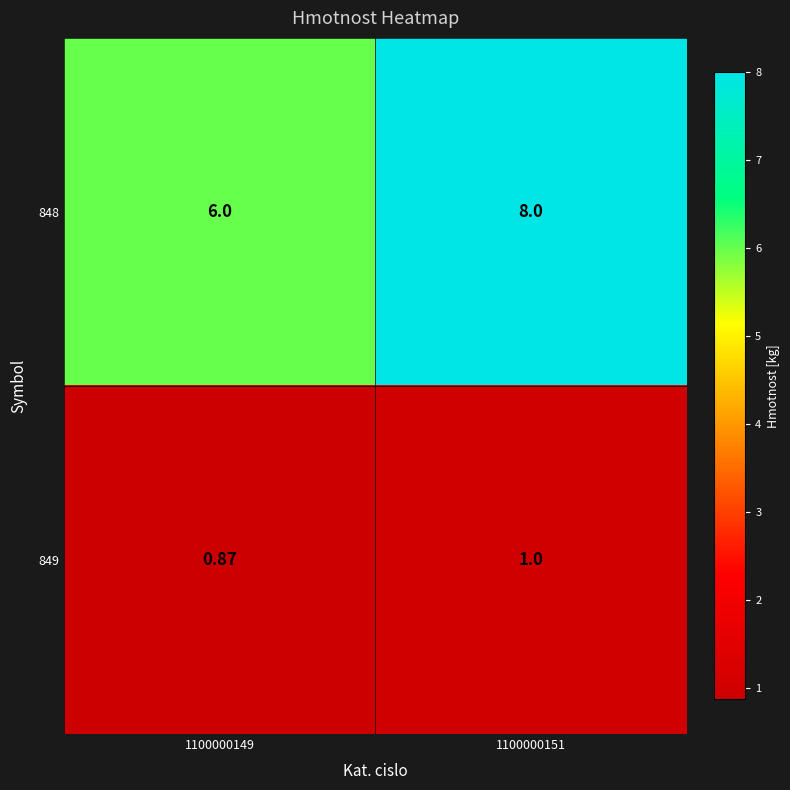

Is the value of 849 at 1100000149 greater than the value of 848 at 1100000149?

No